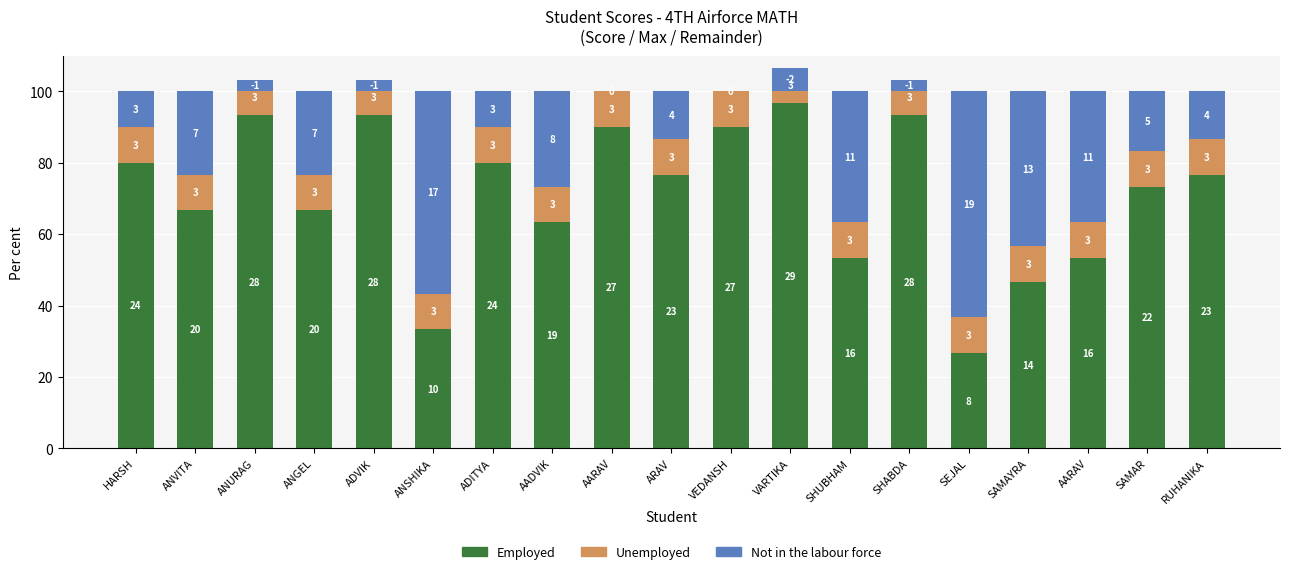

Reading left to right, list all the values displayed in this chart.

Employed: HARSH=80.0	ANVITA=66.7	ANURAG=93.3	ANGEL=66.7	ADVIK=93.3	ANSHIKA=33.3	ADITYA=80.0	AADVIK=63.3	AARAV=90.0	ARAV=76.7	VEDANSH=90.0	VARTIKA=96.7	SHUBHAM=53.3	SHABDA=93.3	SEJAL=26.7	SAMAYRA=46.7	AARAV=53.3	SAMAR=73.3	RUHANIKA=76.7
Unemployed: HARSH=10.0	ANVITA=10.0	ANURAG=10.0	ANGEL=10.0	ADVIK=10.0	ANSHIKA=10.0	ADITYA=10.0	AADVIK=10.0	AARAV=10.0	ARAV=10.0	VEDANSH=10.0	VARTIKA=10.0	SHUBHAM=10.0	SHABDA=10.0	SEJAL=10.0	SAMAYRA=10.0	AARAV=10.0	SAMAR=10.0	RUHANIKA=10.0
Not in the labour force: HARSH=10.0	ANVITA=23.3	ANURAG=-3.3	ANGEL=23.3	ADVIK=-3.3	ANSHIKA=56.7	ADITYA=10.0	AADVIK=26.7	AARAV=0.0	ARAV=13.3	VEDANSH=0.0	VARTIKA=-6.7	SHUBHAM=36.7	SHABDA=-3.3	SEJAL=63.3	SAMAYRA=43.3	AARAV=36.7	SAMAR=16.7	RUHANIKA=13.3